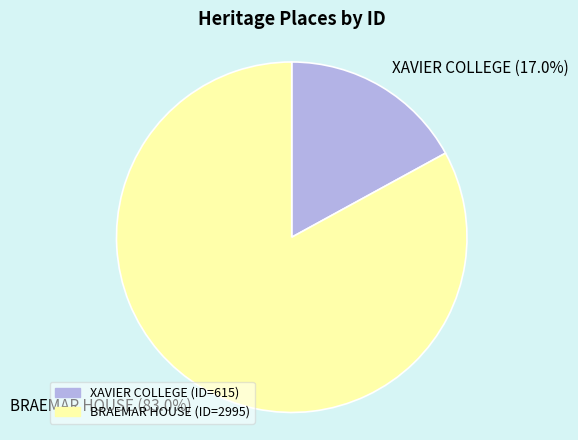

What percentage do XAVIER COLLEGE and BRAEMAR HOUSE together represent?

100.0%